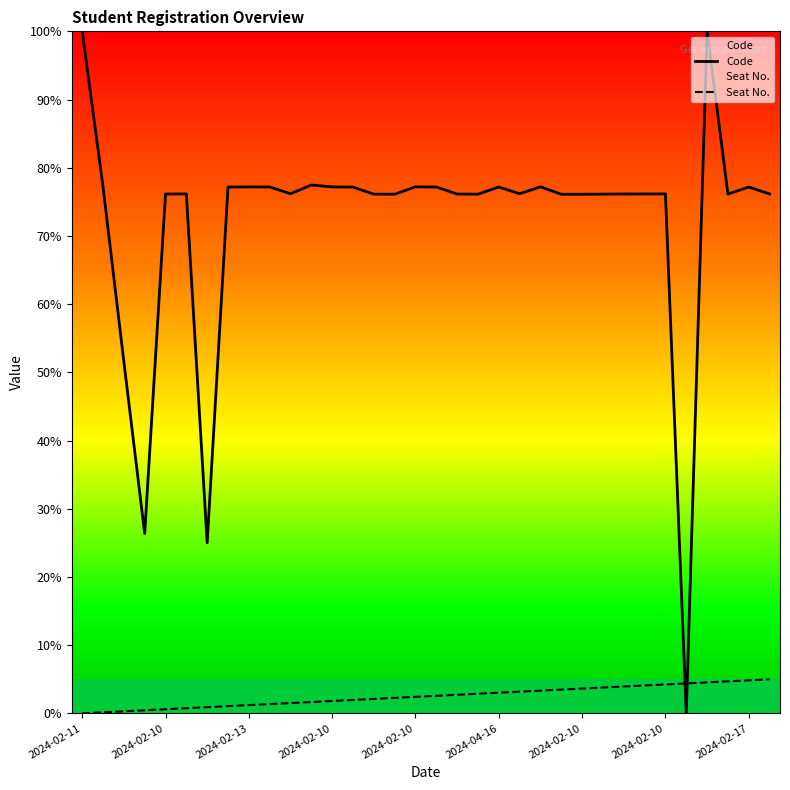

What are all the series names shown in the legend?

Code, Seat No.